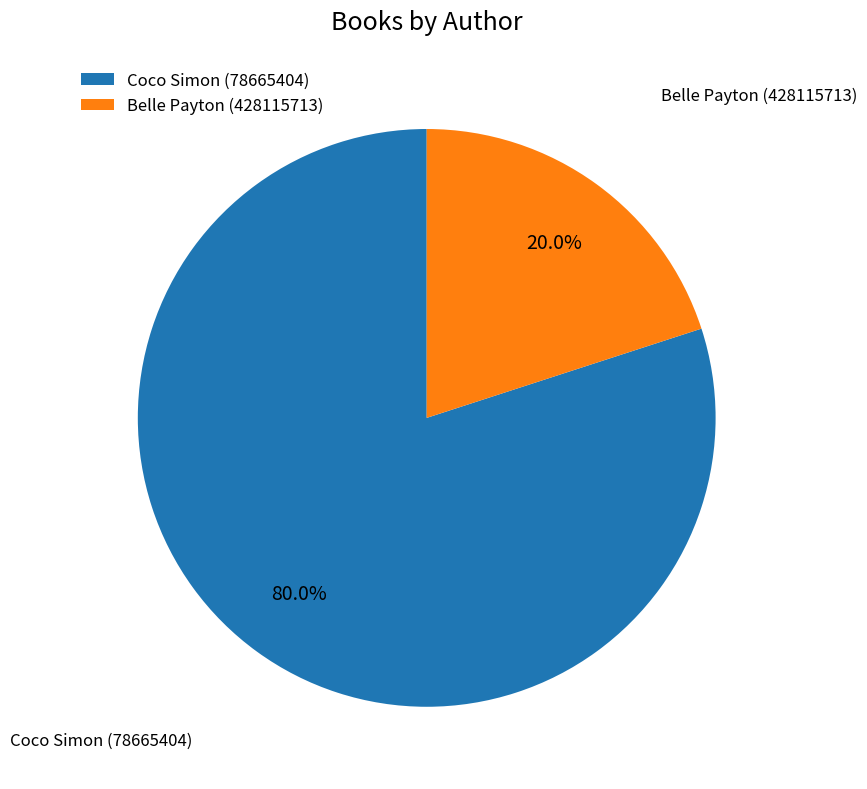

What percentage is the Coco Simon (78665404) slice, to the nearest percent?

80%